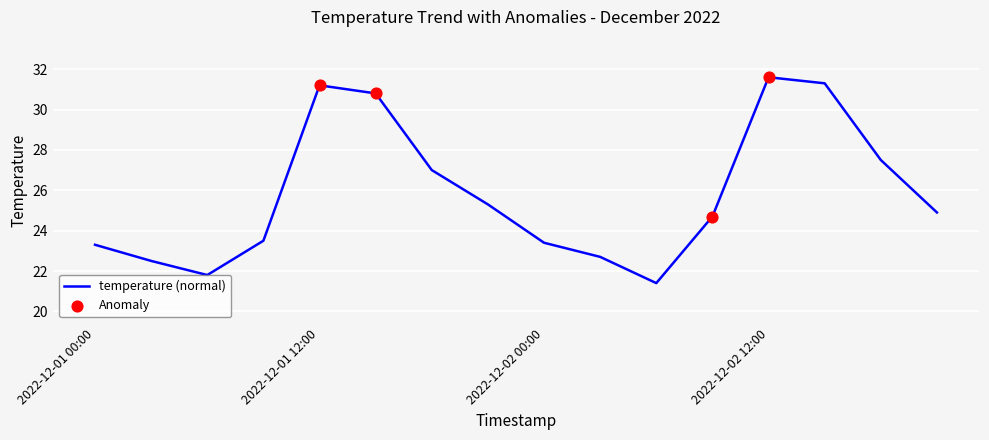

What is the smallest value displayed?

21.4